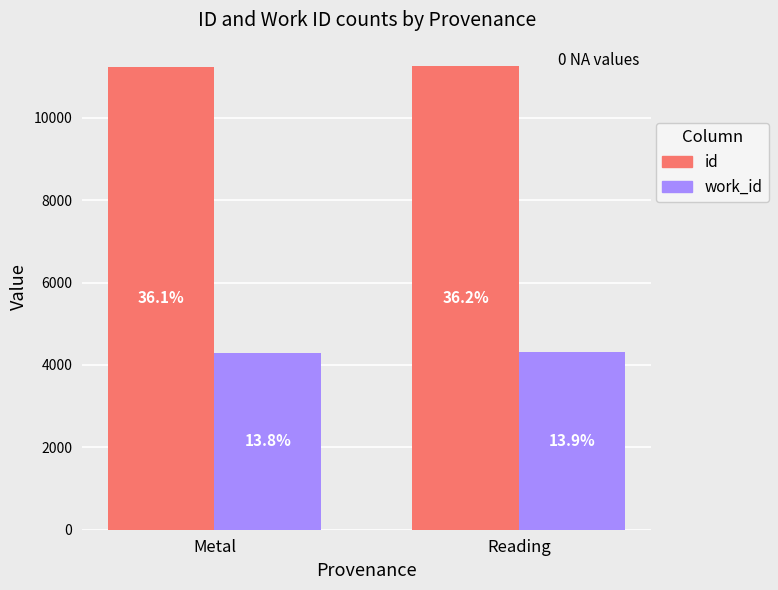

How many work_id values are between 4301 and 4321?

2